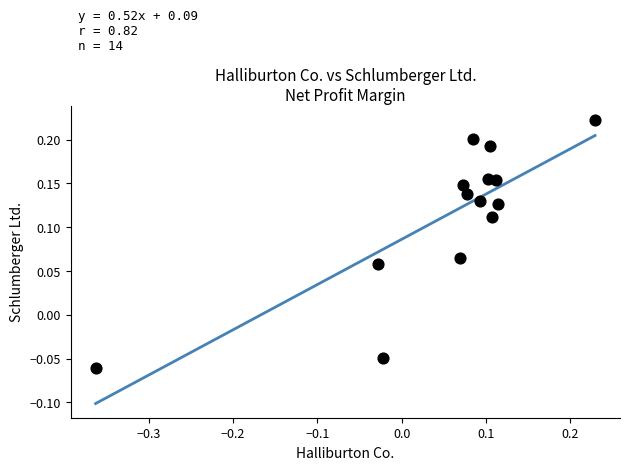

What is the range of X values (max minus min)?

0.6